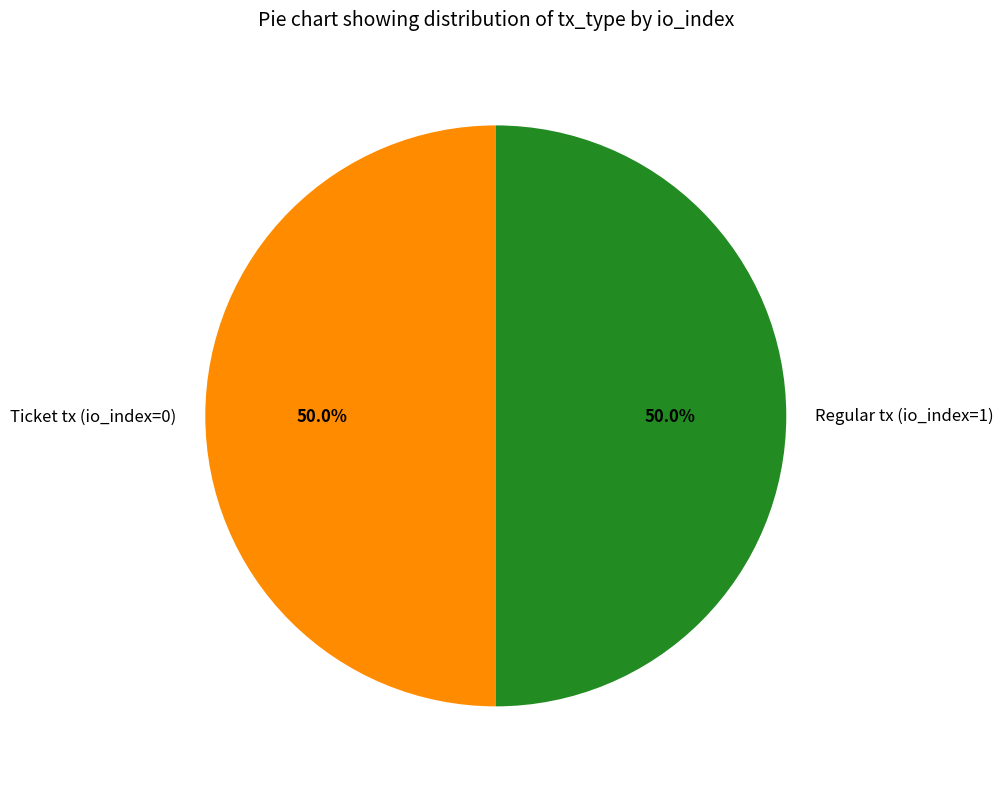

What percentage is NOT represented by Ticket tx (io_index=0)?

50.0%